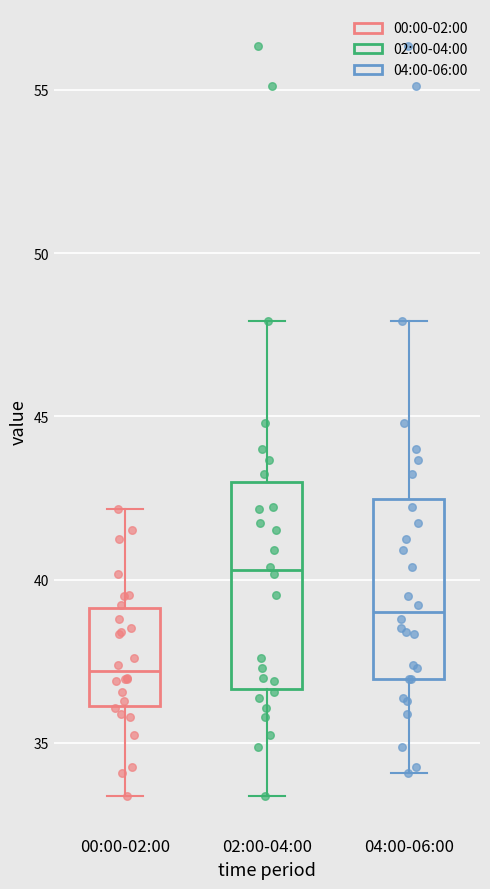

Reading left to right, transcribe this box plot: for each box, give where its median line is, the range the box spans, and where its two whiskers end, as read against the y-axis. The values are not printed on the chart, so give them approximately, as read against the axis.

00:00-02:00: median 37.0, box 36.0 to 39.0, whiskers 33.5 to 42.0
02:00-04:00: median 40.5, box 36.5 to 43.0, whiskers 33.5 to 48.0
04:00-06:00: median 39.0, box 37.0 to 42.5, whiskers 34.0 to 48.0